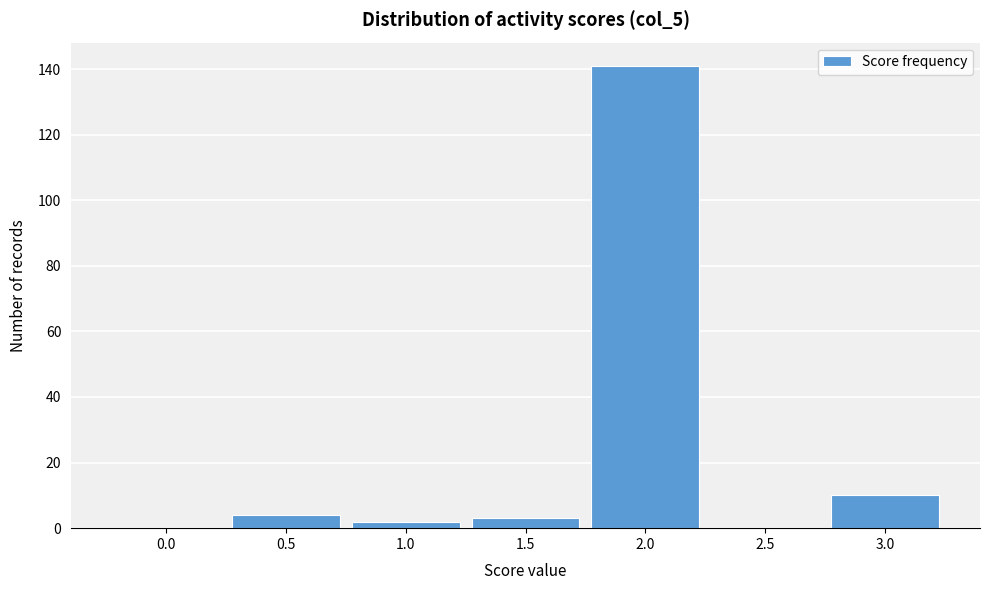

Reading left to right, what are all the values shown in this chart?

0.0=0	0.5=4	1.0=2	1.5=3	2.0=141	2.5=0	3.0=10